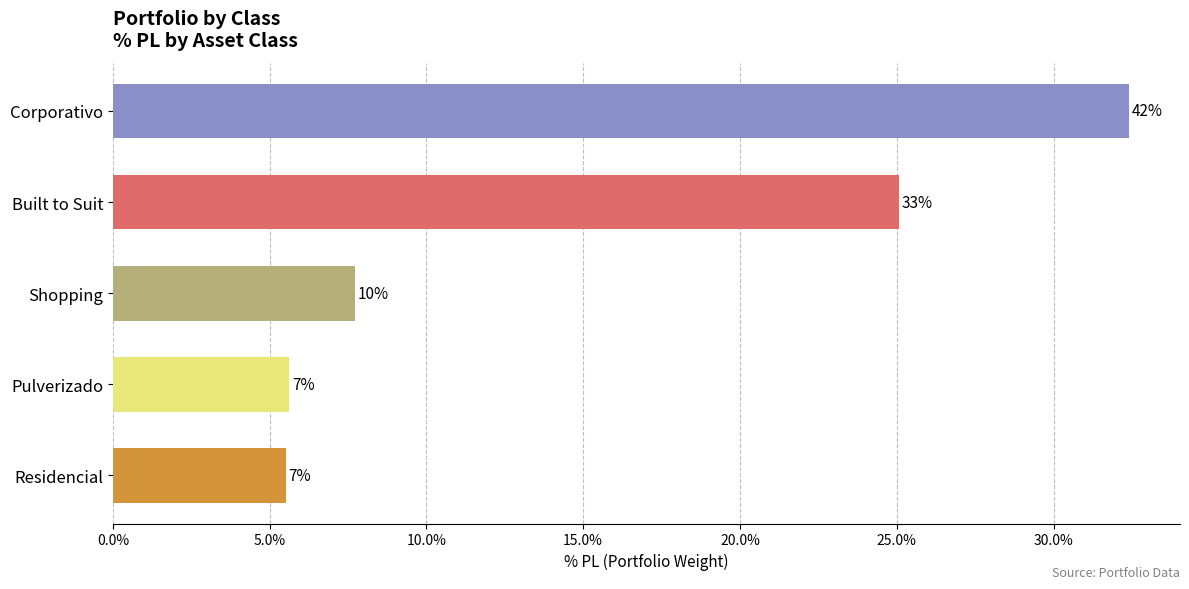

Are the bars horizontal?

Yes